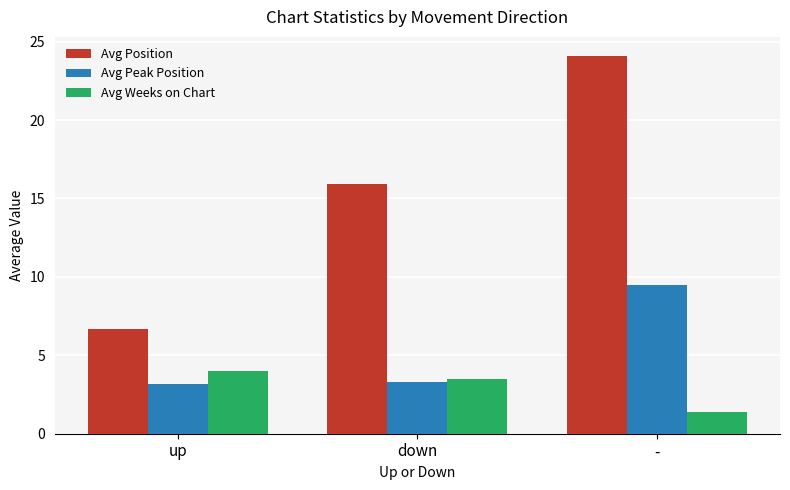

What position from the left is -?

3